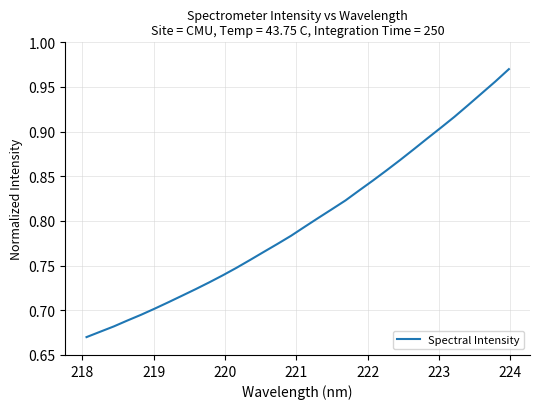

What is the difference between the maximum and minimum values?

0.3